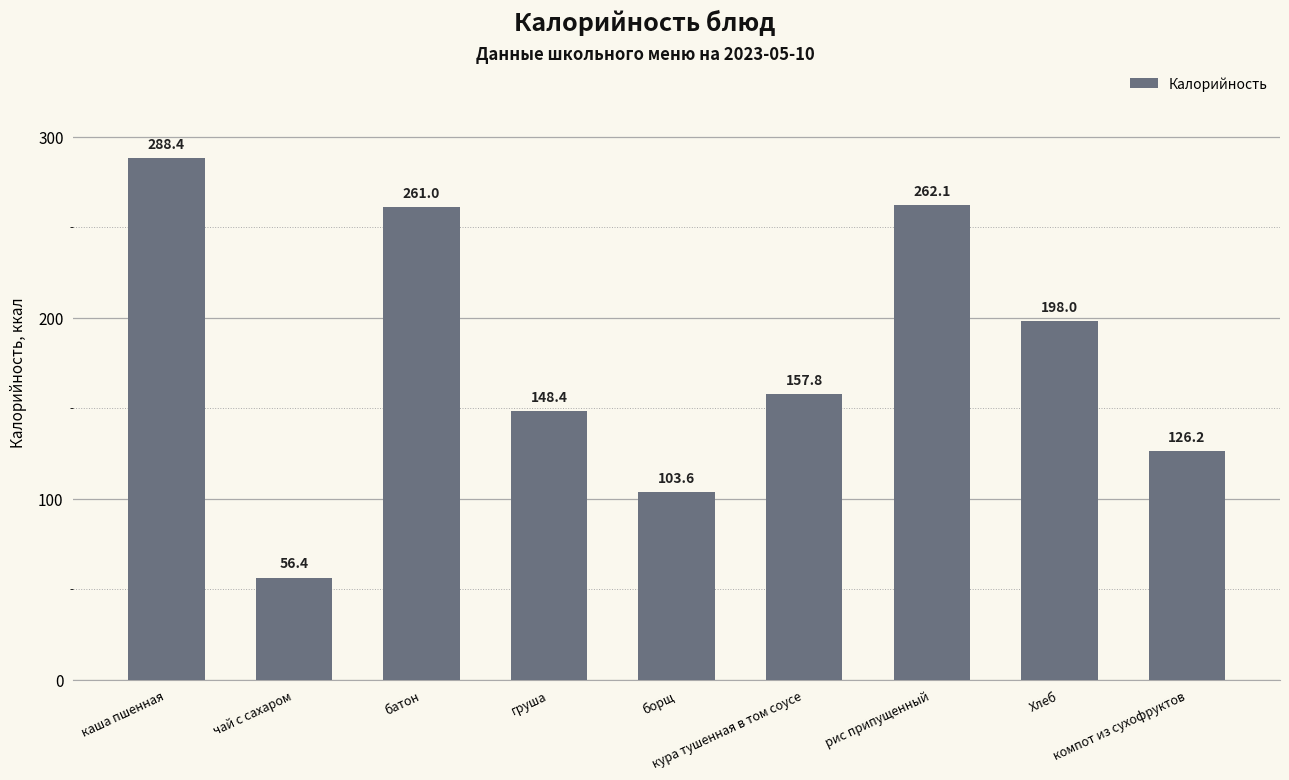

What is the ratio of the value at Хлеб to the value at компот из сухофруктов?

1.6